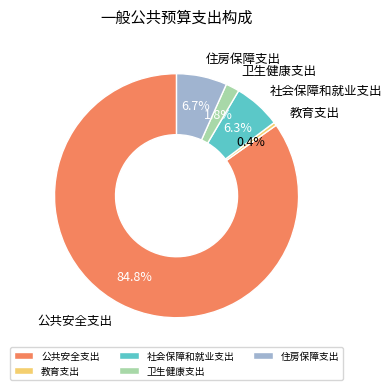

To the nearest percent, what is the combined percentage of 公共安全支出 and 社会保障和就业支出?

91%